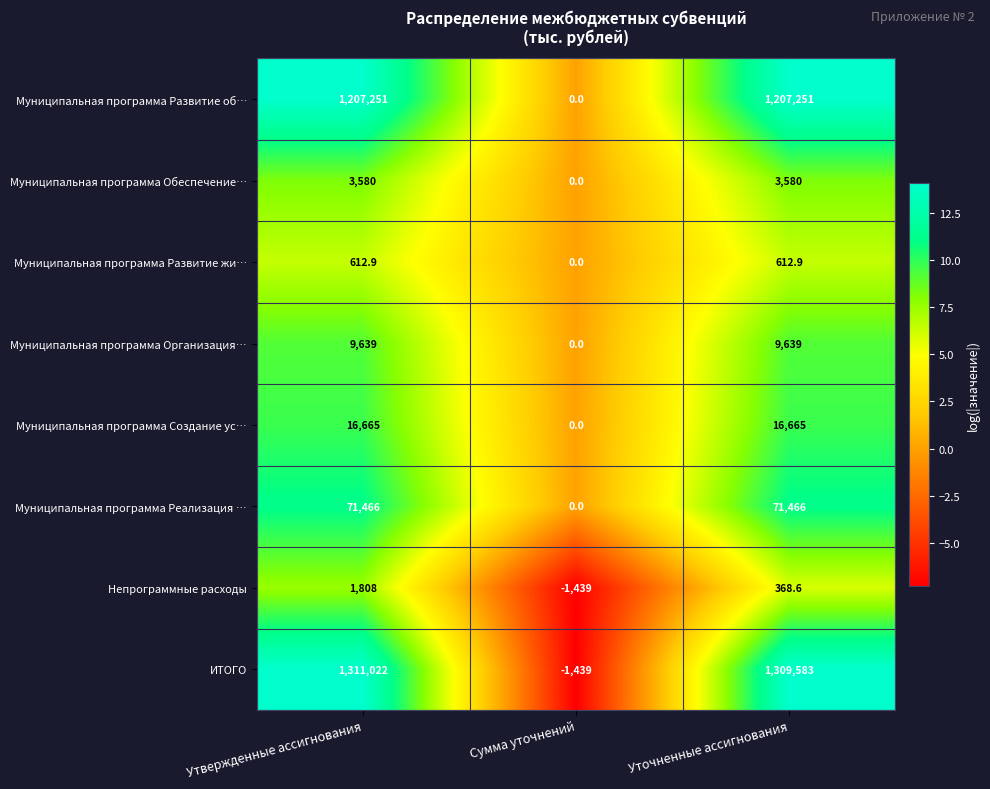

Which series changed the most between Утвержденные ассигнования and Сумма уточнений?

ИТОГО